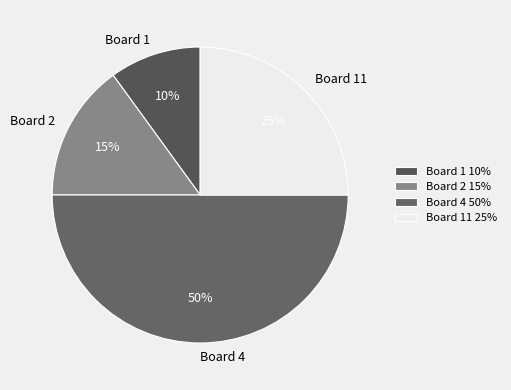

The Board 11 slice represents 25% of the pie. True or false?

True